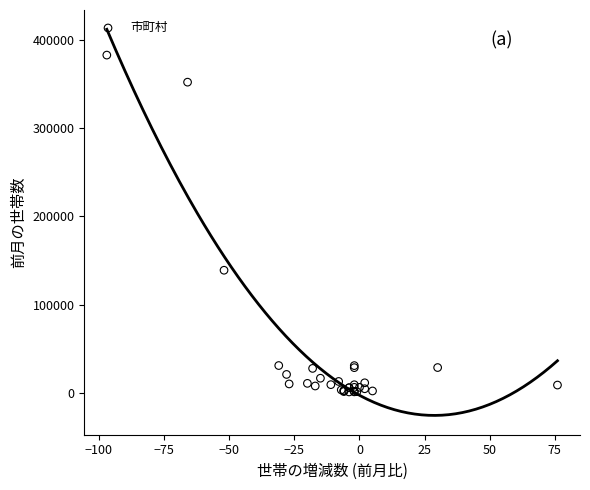

What Y value in the scatter plot is closest to 191946?

138898